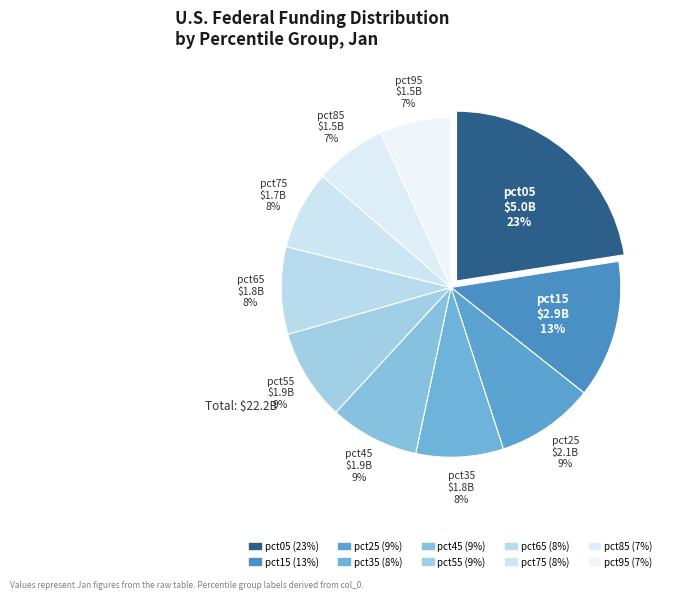

How many segments does this pie chart have?

10